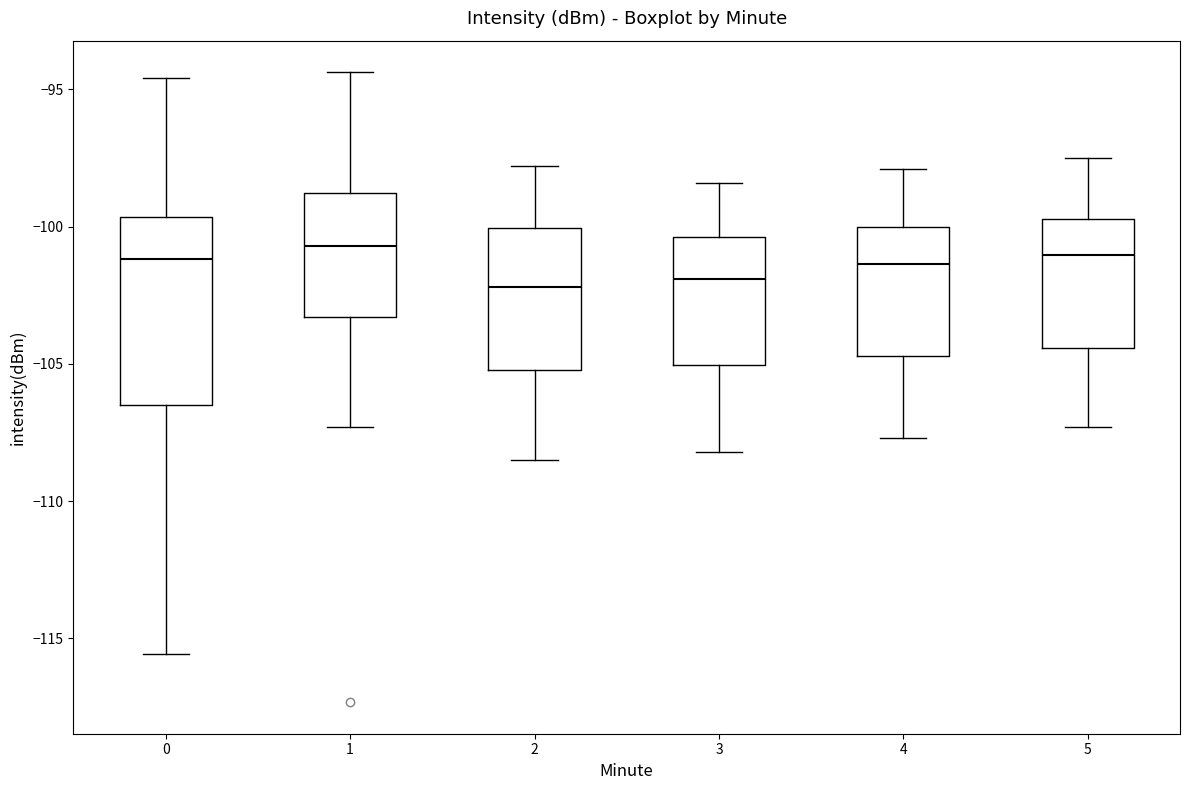

Reading left to right, read every box against the y-axis: the position of its median line, the range the box covers, and the ends of its whiskers. The values are not printed on the chart, so give them approximately, as read against the axis.

0: median -101.0, box -106.5 to -99.5, whiskers -115.5 to -94.5
1: median -100.5, box -103.5 to -99.0, whiskers -107.5 to -94.5
2: median -102.0, box -105.0 to -100.0, whiskers -108.5 to -98.0
3: median -102.0, box -105.0 to -100.5, whiskers -108.0 to -98.5
4: median -101.5, box -104.5 to -100.0, whiskers -107.5 to -98.0
5: median -101.0, box -104.5 to -99.5, whiskers -107.5 to -97.5